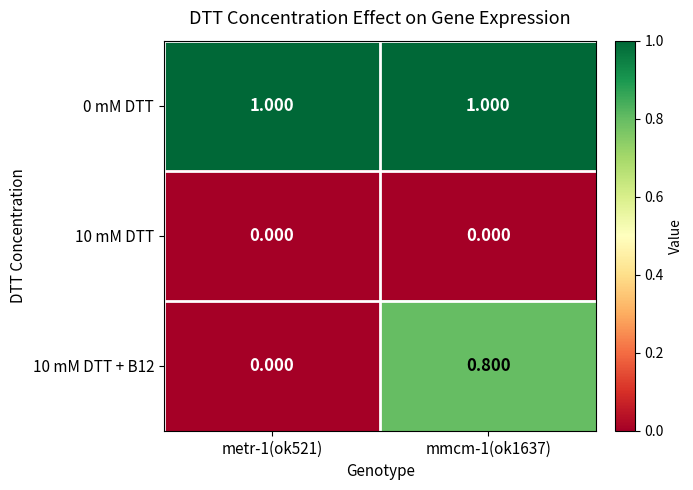

Count the number of data series in this chart.

3